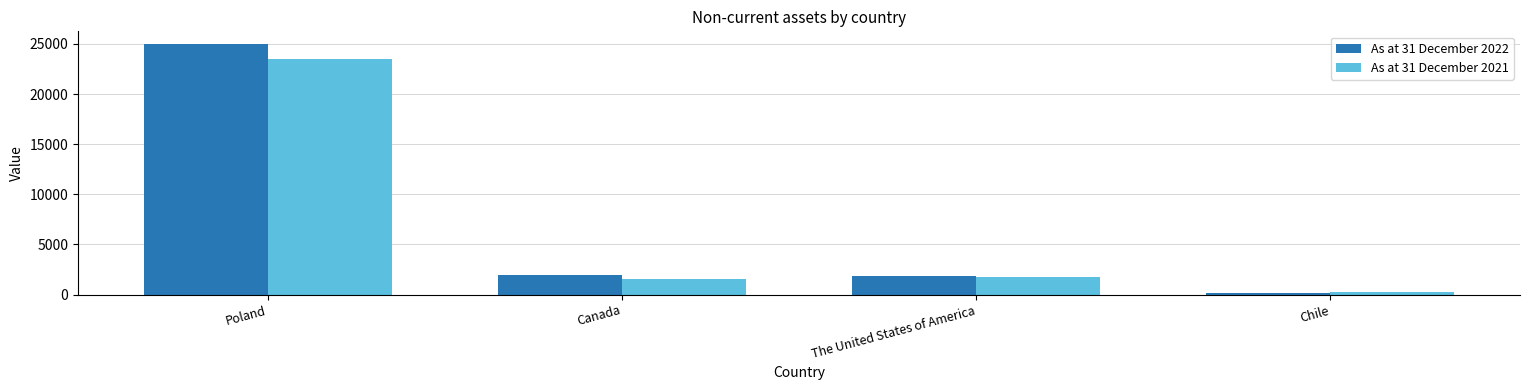

The value of As at 31 December 2022 at The United States of America is 1841. True or false?

True